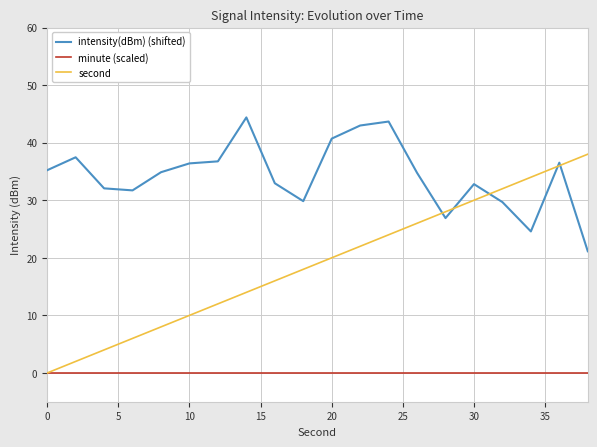

Which series has the largest total across all categories?

intensity(dBm) (shifted)